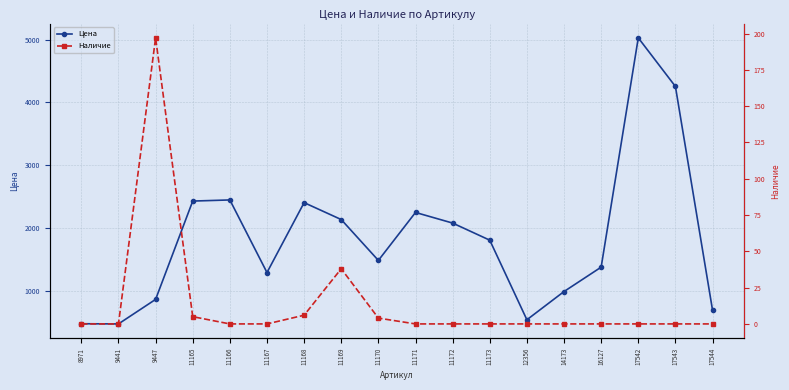

What is the sum of the Цена values at 11166 and 8971?

2929